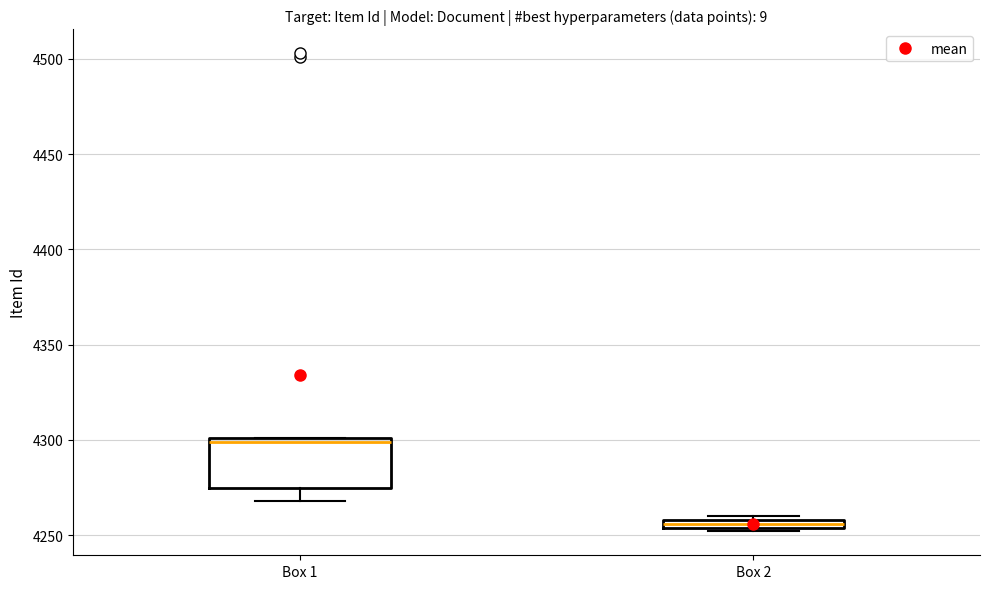

Where is the lower edge of the box for Box 1 on the y-axis? The values are not printed on the chart, so give them approximately, as read against the axis.

4275